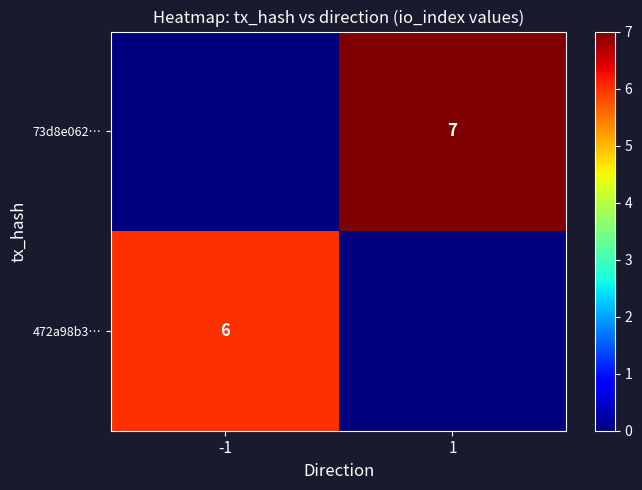

What is the maximum value shown in the chart?

7